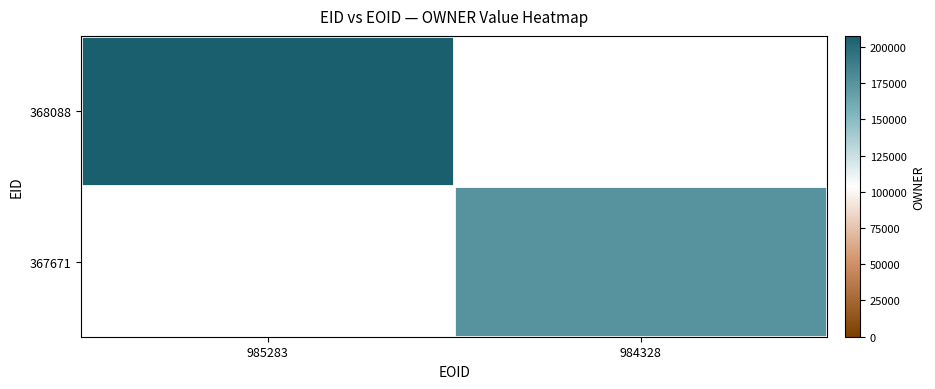

How many categories are shown in the chart?

2